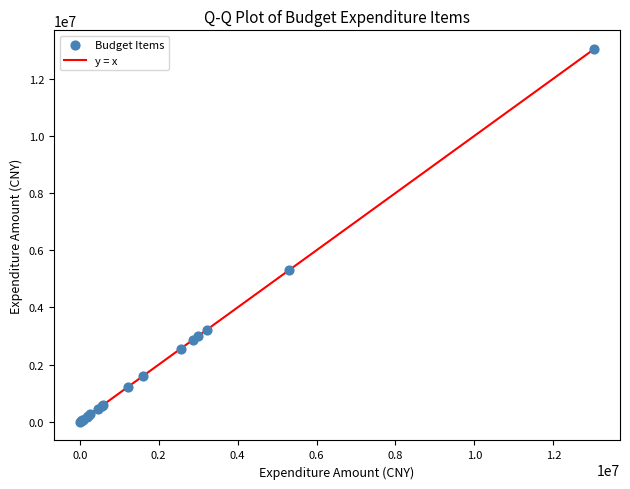

What Y value in the scatter plot is closest to 6519091?

5313780.0